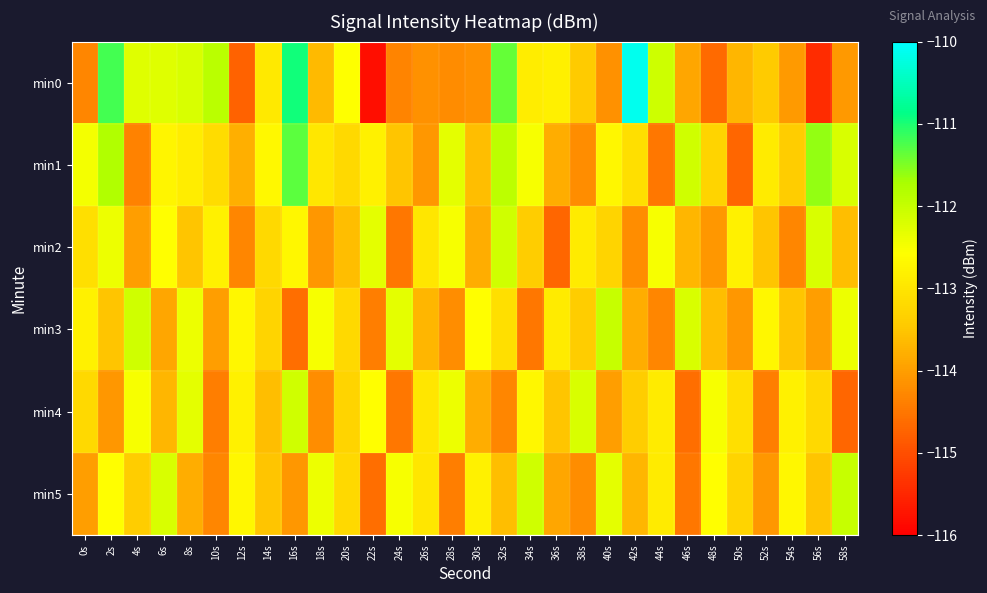

Reading left to right, list all the values displayed in this chart.

min0: 0s=-114.3	2s=-111.2	4s=-112.3	6s=-112.3	8s=-112.2	10s=-111.9	12s=-114.7	14s=-112.9	16s=-110.9	18s=-113.7	20s=-112.6	22s=-115.8	24s=-114.3	26s=-114.2	28s=-114.2	30s=-114.2	32s=-111.4	34s=-112.9	36s=-112.8	38s=-113.4	40s=-114.2	42s=-110.1	44s=-112.1	46s=-113.9	48s=-114.7	50s=-113.7	52s=-113.4	54s=-114.0	56s=-115.4	58s=-114.1
min1: 0s=-112.5	2s=-111.8	4s=-114.3	6s=-112.7	8s=-112.9	10s=-113.2	12s=-113.8	14s=-112.7	16s=-111.3	18s=-113.0	20s=-113.2	22s=-112.8	24s=-113.5	26s=-114.1	28s=-112.3	30s=-113.6	32s=-111.9	34s=-112.5	36s=-113.8	38s=-114.2	40s=-112.7	42s=-113.1	44s=-114.5	46s=-112.1	48s=-113.3	50s=-114.7	52s=-112.9	54s=-113.4	56s=-111.6	58s=-112.2
min2: 0s=-113.1	2s=-112.4	4s=-114.0	6s=-112.6	8s=-113.5	10s=-112.8	12s=-114.3	14s=-113.2	16s=-112.7	18s=-114.1	20s=-113.6	22s=-112.3	24s=-114.5	26s=-113.0	28s=-112.5	30s=-113.8	32s=-112.1	34s=-113.4	36s=-114.7	38s=-112.9	40s=-113.3	42s=-114.2	44s=-112.5	46s=-113.7	48s=-114.1	50s=-112.8	52s=-113.5	54s=-114.3	56s=-112.2	58s=-113.6
min3: 0s=-112.8	2s=-113.5	4s=-112.1	6s=-113.9	8s=-112.4	10s=-114.0	12s=-112.7	14s=-113.3	16s=-114.6	18s=-112.5	20s=-113.2	22s=-114.4	24s=-112.3	26s=-113.7	28s=-114.2	30s=-112.6	32s=-113.1	34s=-114.5	36s=-112.9	38s=-113.4	40s=-112.0	42s=-113.8	44s=-114.3	46s=-112.2	48s=-113.6	50s=-114.1	52s=-112.7	54s=-113.5	56s=-114.0	58s=-112.4
min4: 0s=-113.2	2s=-114.1	4s=-112.5	6s=-113.7	8s=-112.3	10s=-114.4	12s=-112.8	14s=-113.6	16s=-112.1	18s=-114.2	20s=-113.3	22s=-112.6	24s=-114.5	26s=-113.0	28s=-112.4	30s=-113.8	32s=-114.3	34s=-112.7	36s=-113.5	38s=-112.2	40s=-114.0	42s=-113.4	44s=-112.9	46s=-114.6	48s=-112.5	50s=-113.1	52s=-114.4	54s=-112.8	56s=-113.2	58s=-114.7
min5: 0s=-114.0	2s=-112.6	4s=-113.4	6s=-112.2	8s=-113.8	10s=-114.3	12s=-112.7	14s=-113.5	16s=-114.1	18s=-112.4	20s=-113.2	22s=-114.6	24s=-112.5	26s=-113.0	28s=-114.4	30s=-112.8	32s=-113.6	34s=-112.1	36s=-113.9	38s=-114.2	40s=-112.3	42s=-113.7	44s=-112.9	46s=-114.5	48s=-112.6	50s=-113.3	52s=-114.1	54s=-112.7	56s=-113.5	58s=-112.0